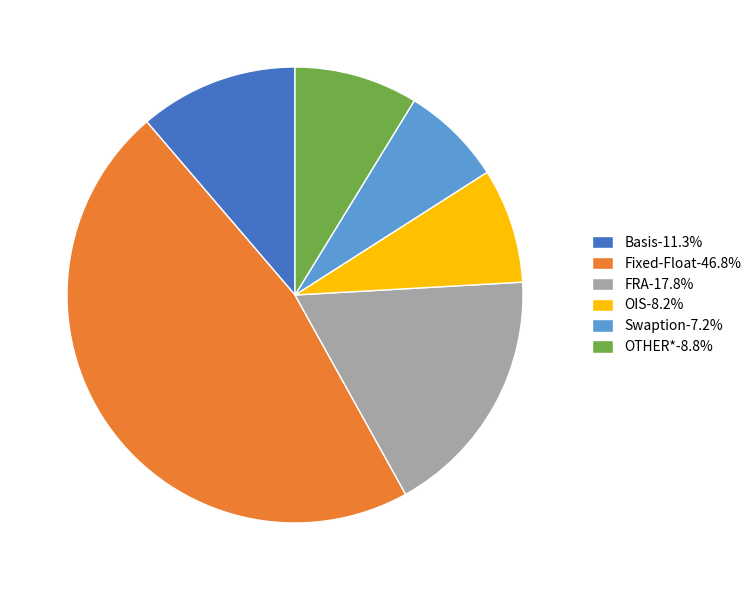

Which has a higher value, FRA or Swaption?

FRA